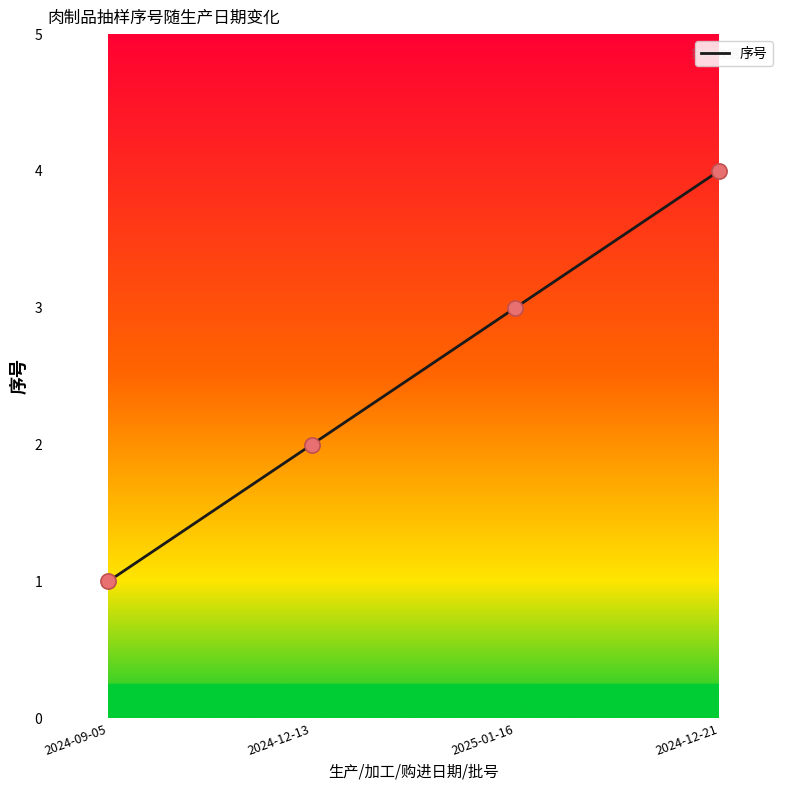

Which has a higher value, 2024-12-21 or 2024-12-13?

2024-12-21